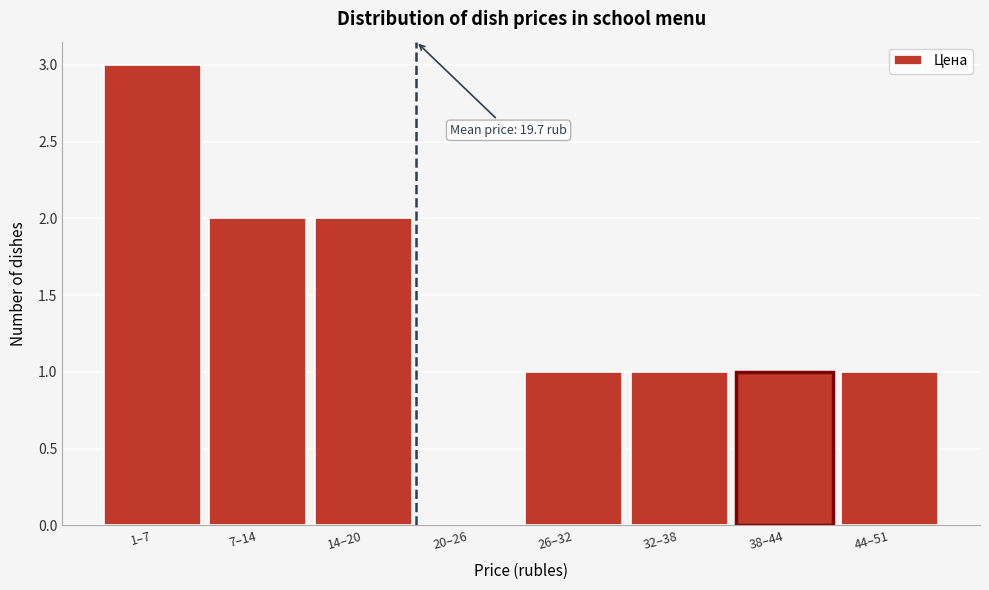

Reading left to right, what are all the values shown in this chart?

1–7=3	7–14=2	14–20=2	20–26=0	26–32=1	32–38=1	38–44=1	44–51=1